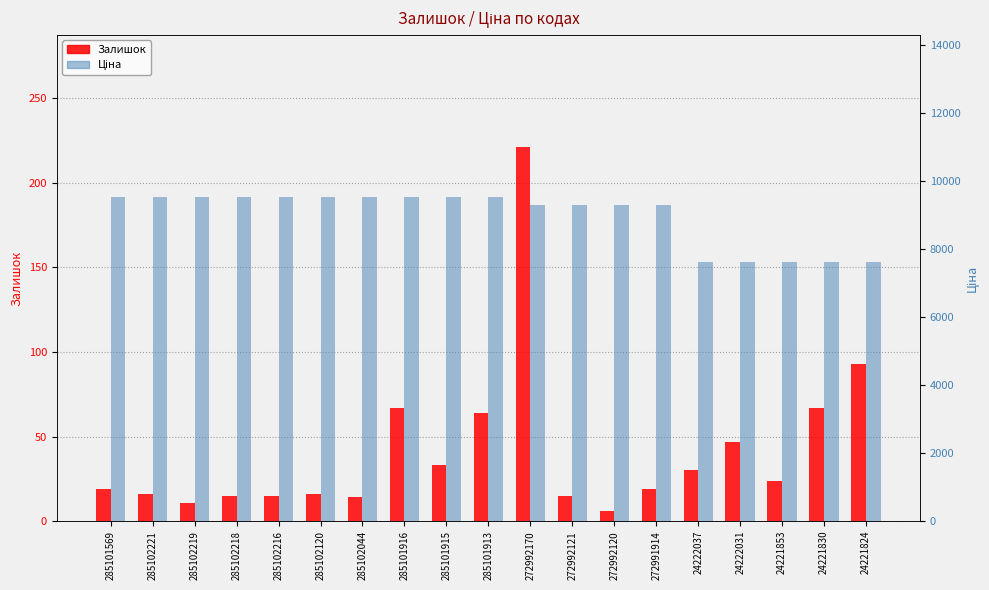

How many categories are shown in the chart?

19